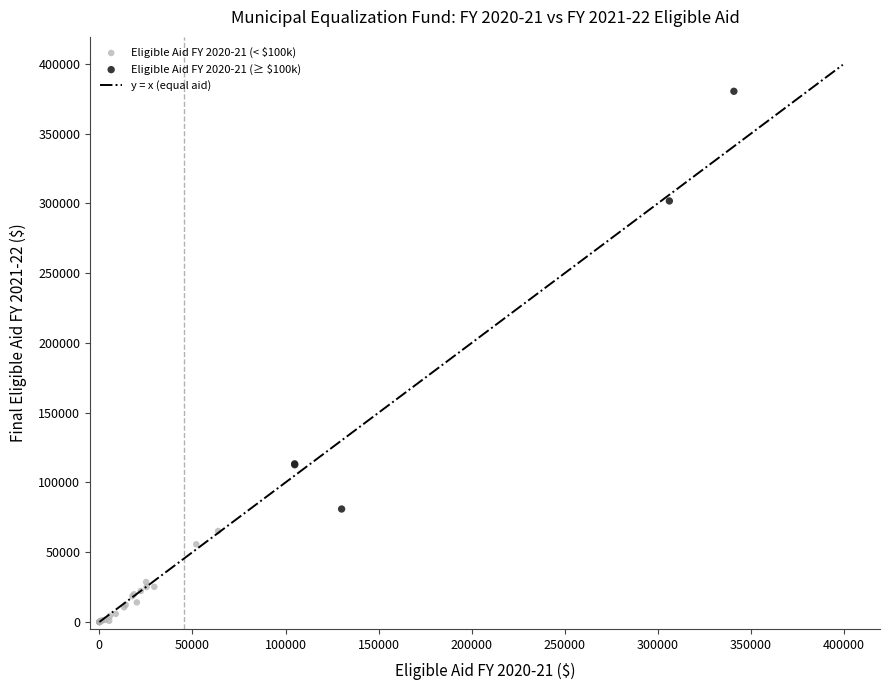

Which series has the widest spread of Y values?

Eligible Aid FY 2020-21 (≥ $100k)